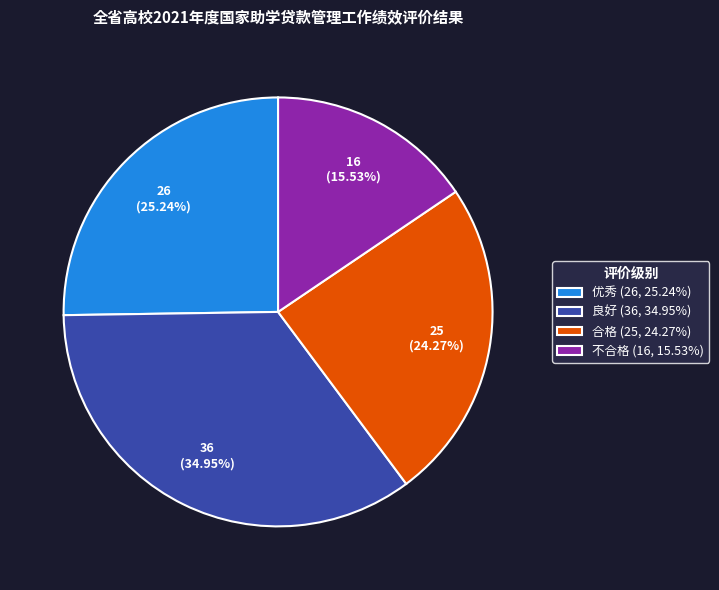

What percentage is NOT represented by 优秀?

74.8%